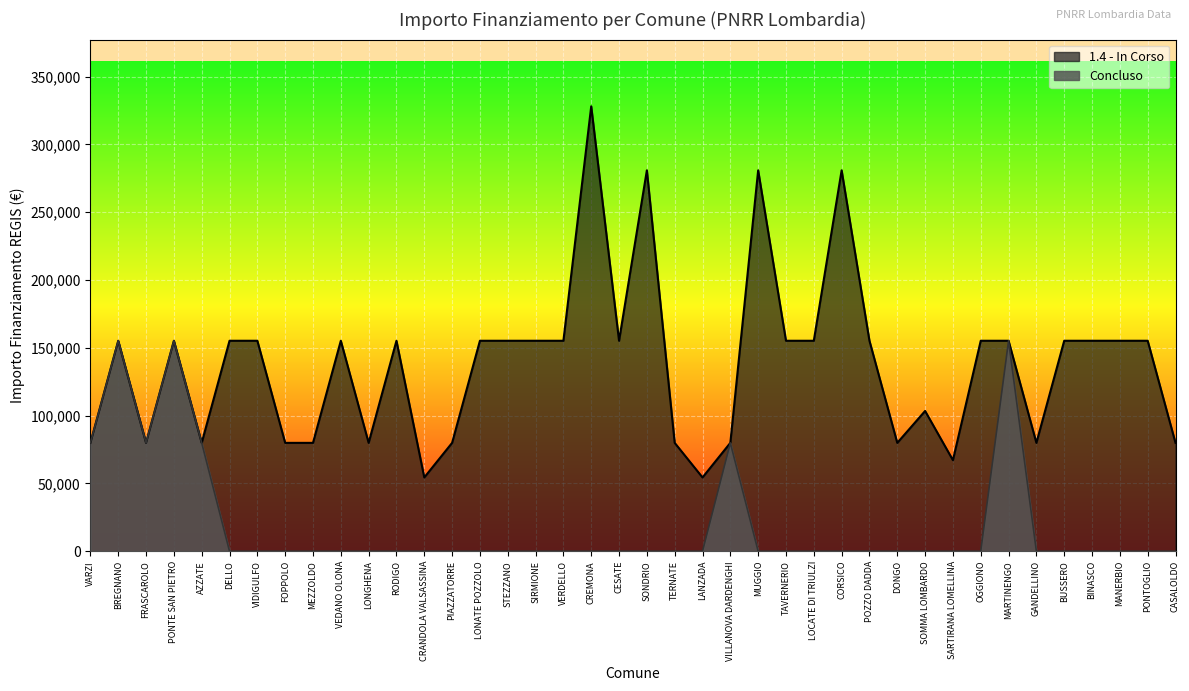

At how many categories does at least one series exceed 149956?

24